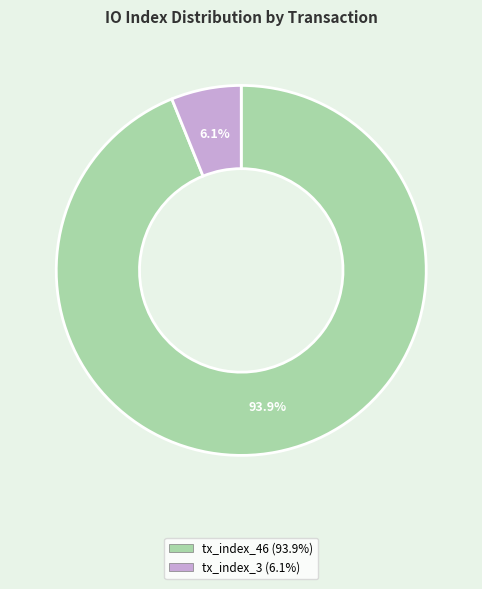

To the nearest percent, what is the difference between the tx_index_46 and tx_index_3 slice percentages?

88%